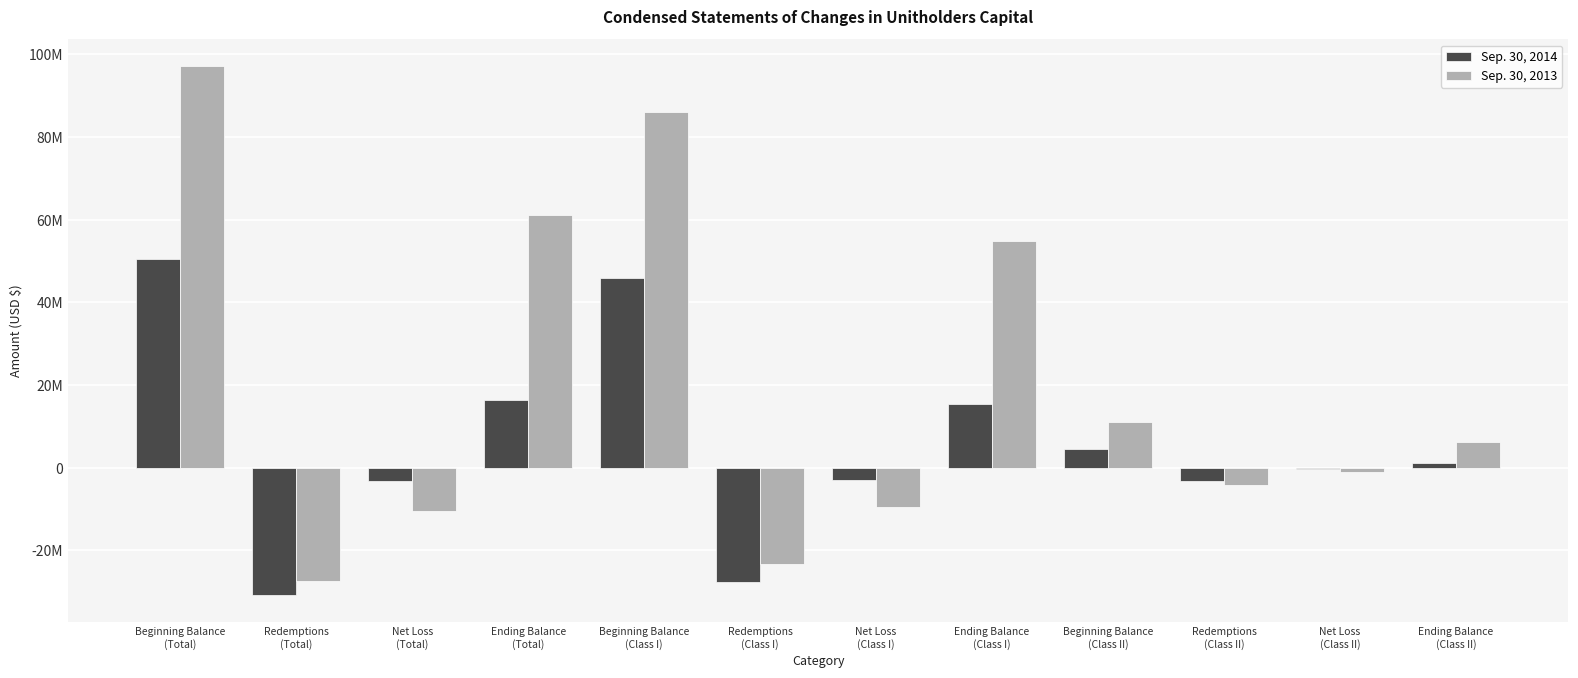

True or false: Sep. 30, 2013 has a value of -6063309 at Redemptions
(Total).

False